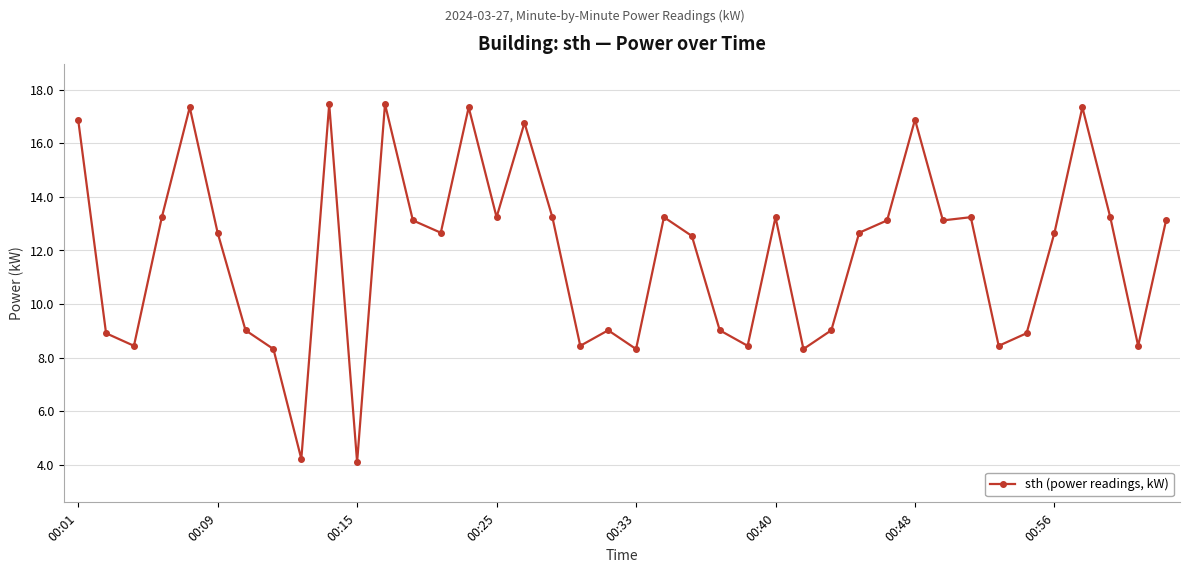

What is the average value?

11.9